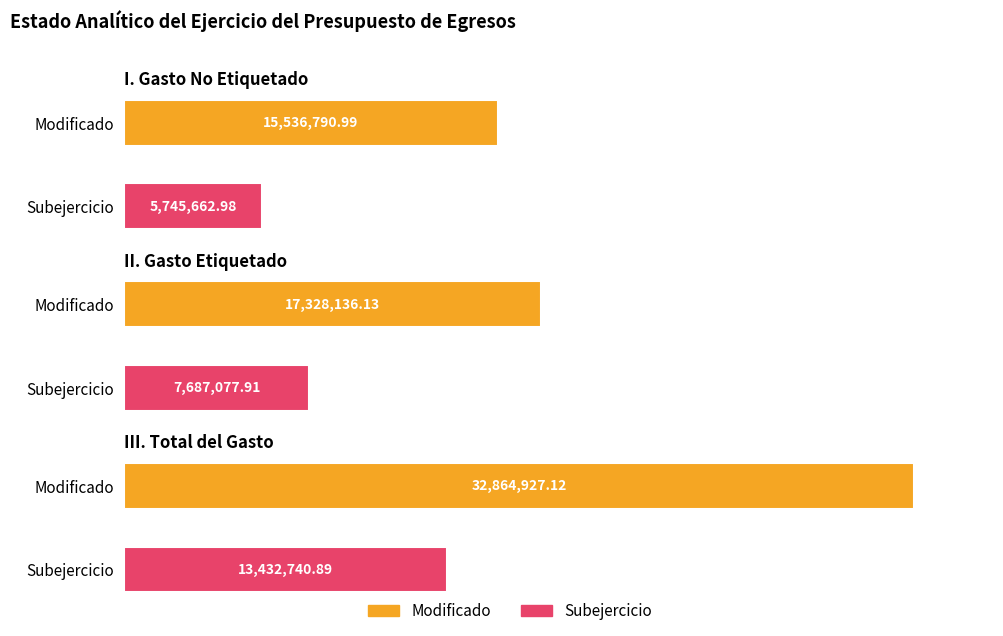

At how many categories does at least one series exceed 22911086?

1